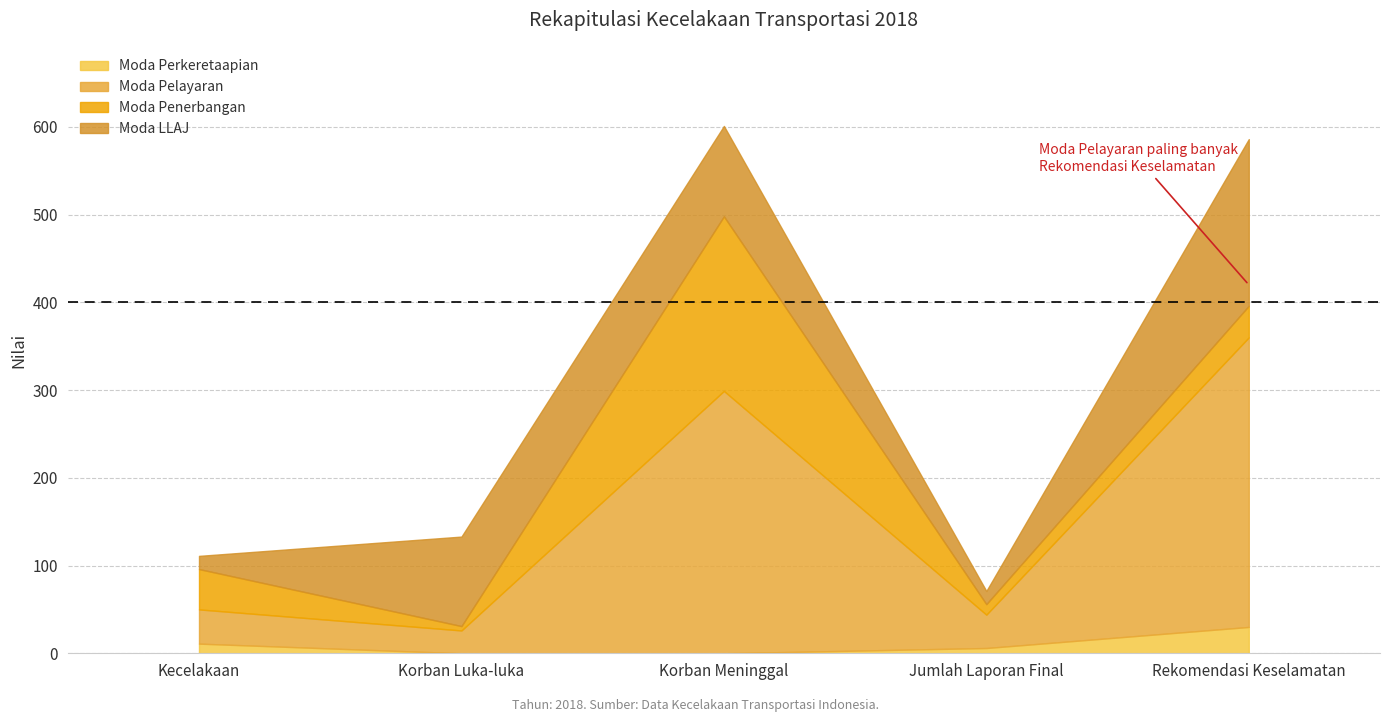

What is the lowest value of the Moda Penerbangan series?

5